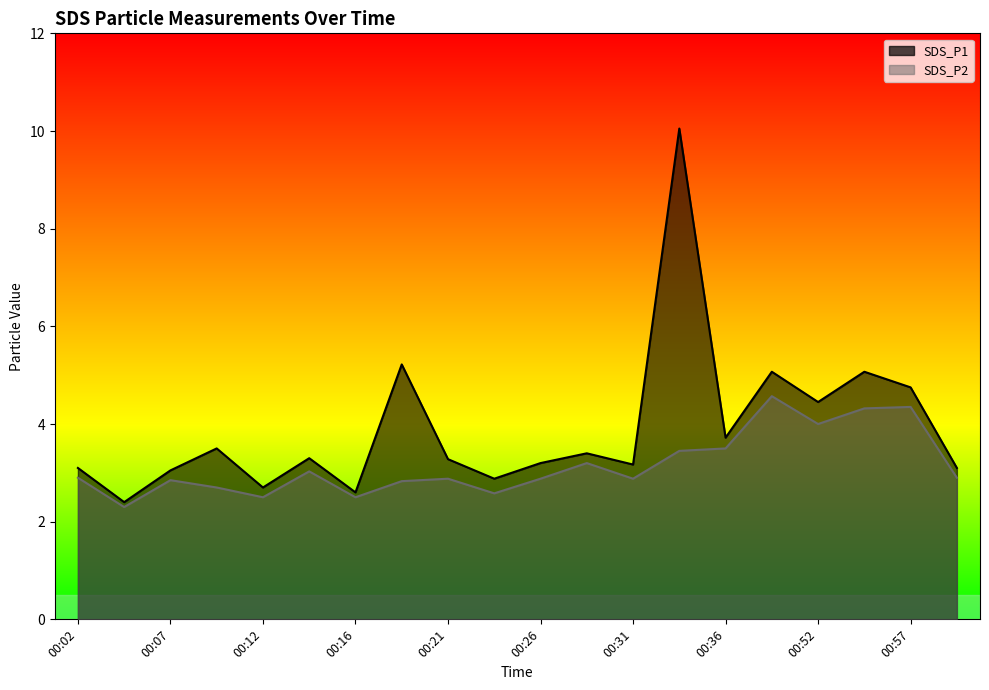

How many interior local peaks does the SDS_P1 series have?

7